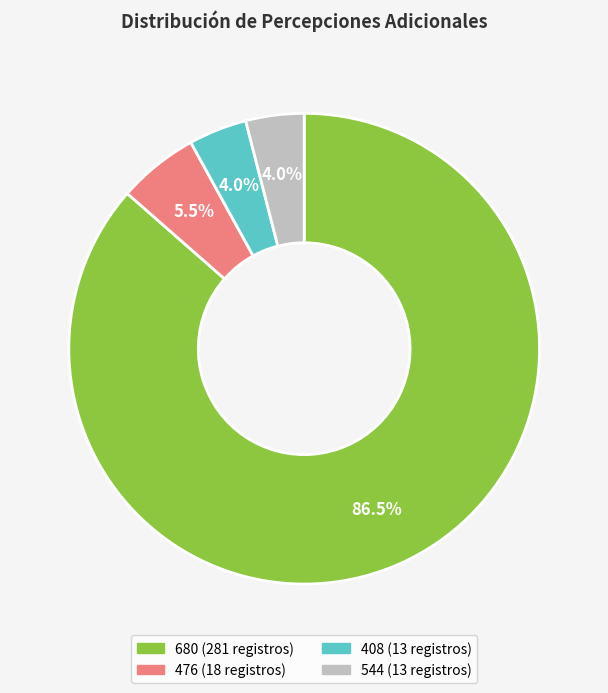

What is the largest slice in the pie chart?

680